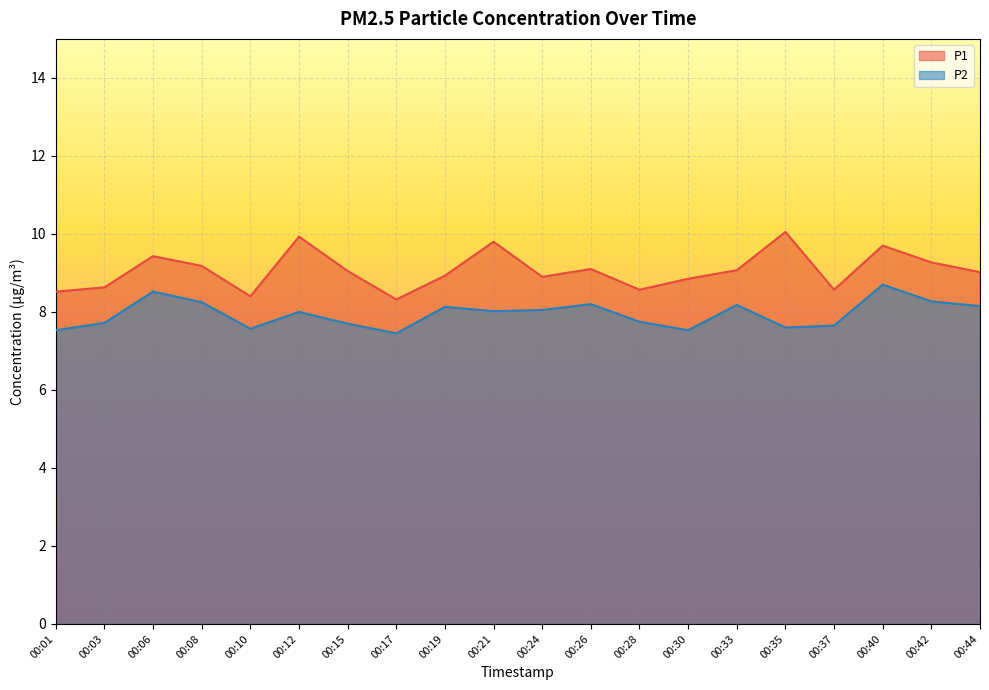

List the series in order of their peak value, lowest first.

P2, P1